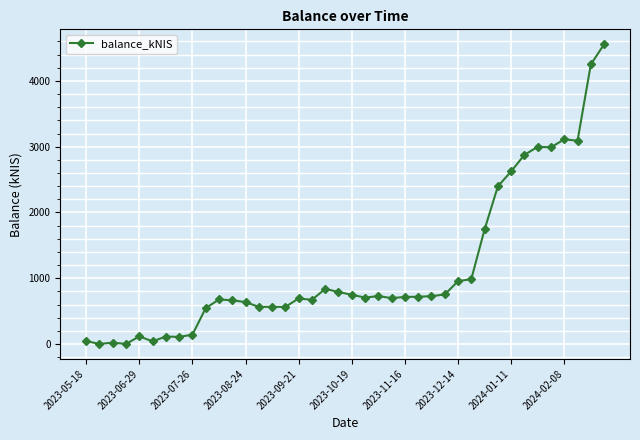

What is the greatest value displayed?

4556.3